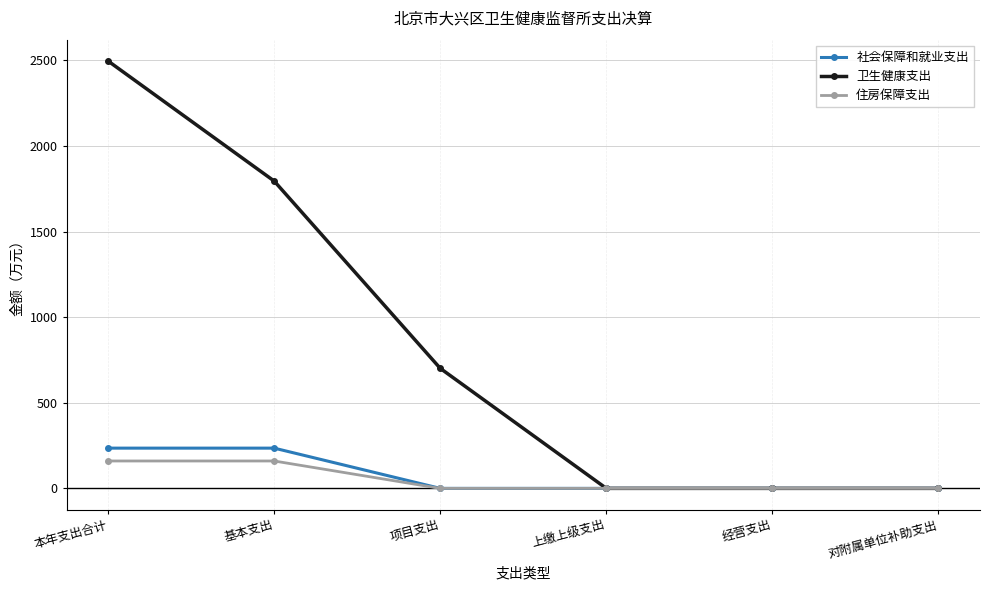

How many data points in 卫生健康支出 are less than 700?

3